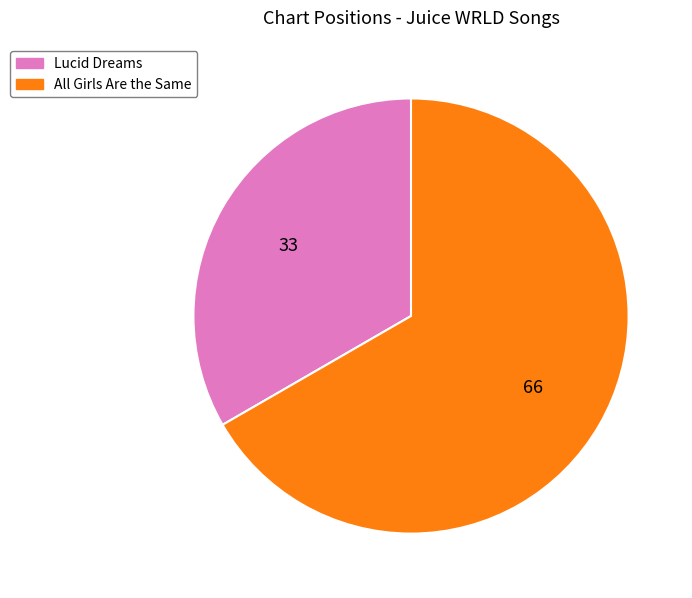

Approximately how many times larger is the value at All Girls Are the Same compared to Lucid Dreams?

2.0